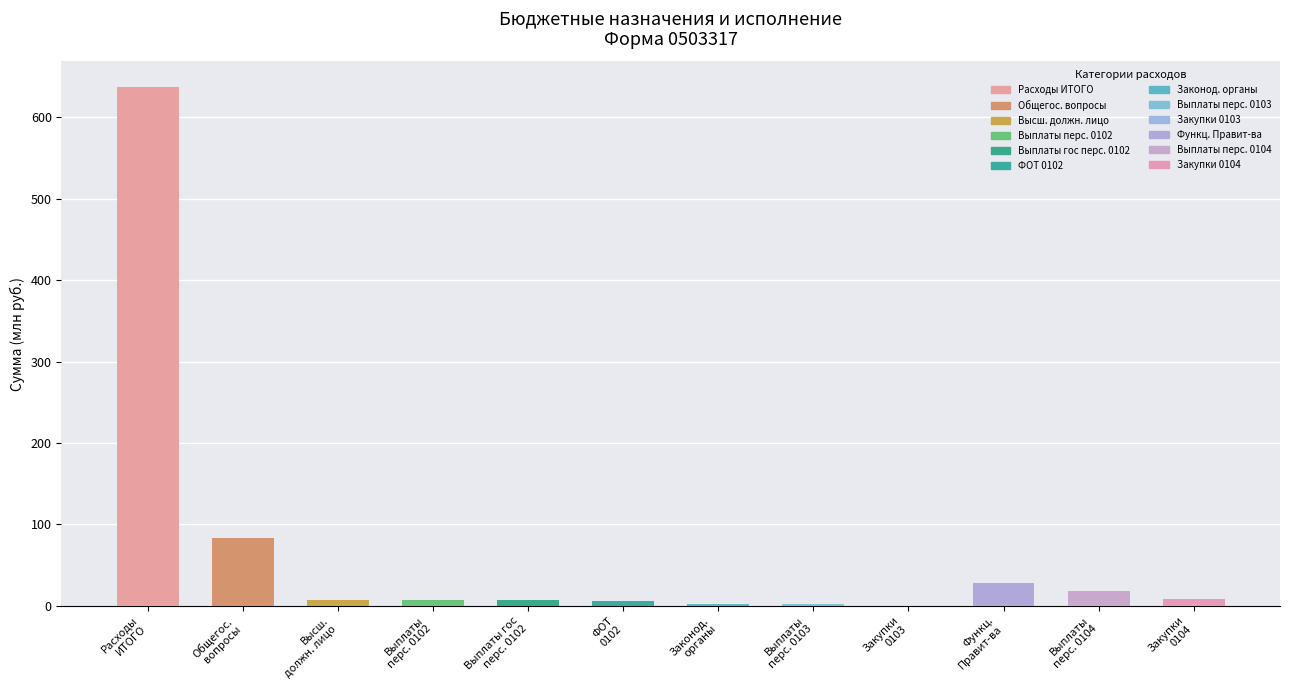

What is the greatest value displayed?

636.9